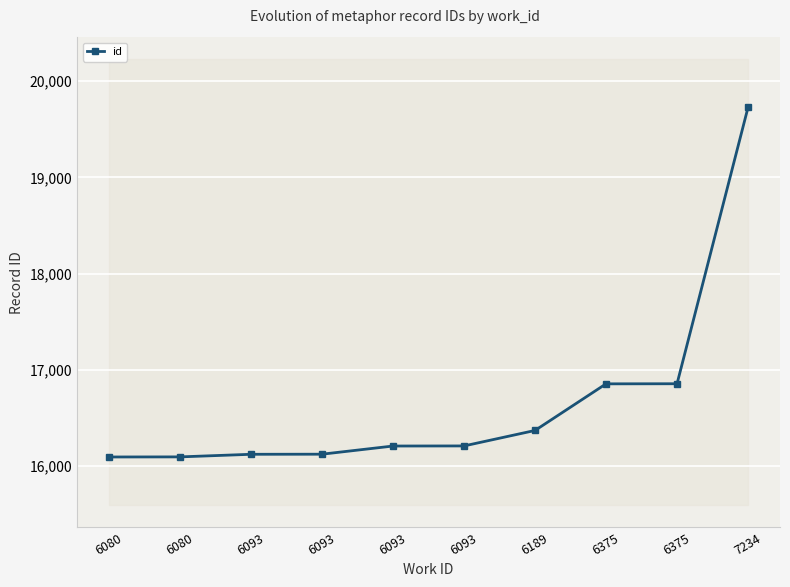

What is the difference between the second highest and minimum values?

762